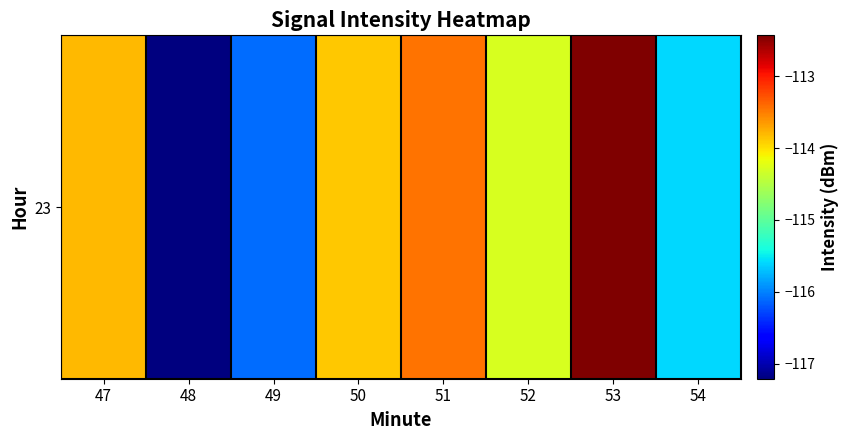

Rank the categories by value from highest to lowest.

53, 51, 47, 50, 52, 54, 49, 48